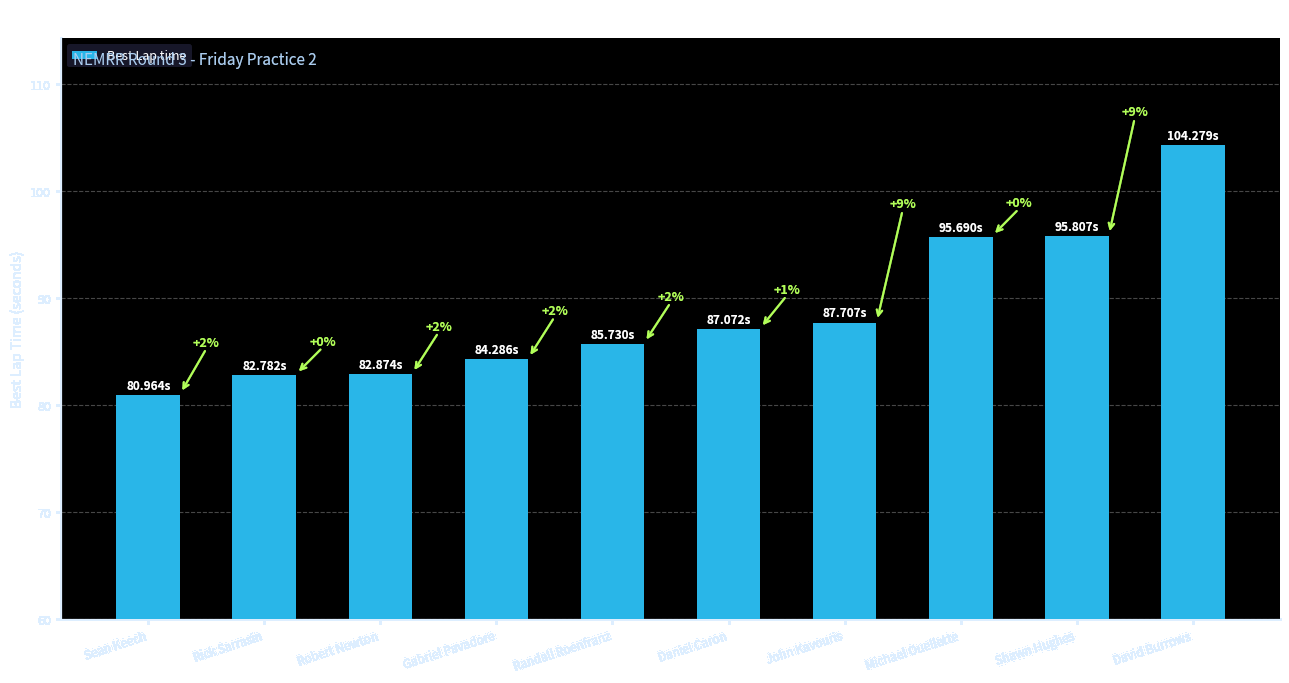

Reading left to right, transcribe all the data shown in this chart.

Sean Keech=81.0	Rick Sarrasin=82.8	Robert Newton=82.9	Gabriel Pavadore=84.3	Randall Roenfranz=85.7	Daniel Caron=87.1	John Kavouris=87.7	Michael Ouellette=95.7	Shawn Hughes=95.8	David Burrows=104.3